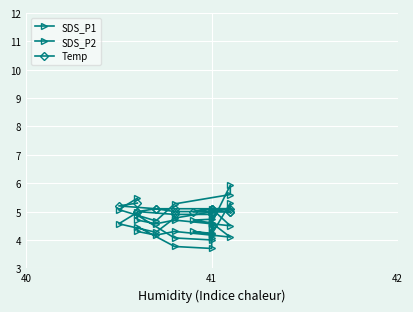

In Temp, how many points are lower than both neighbors (excluding endpoints)?

1